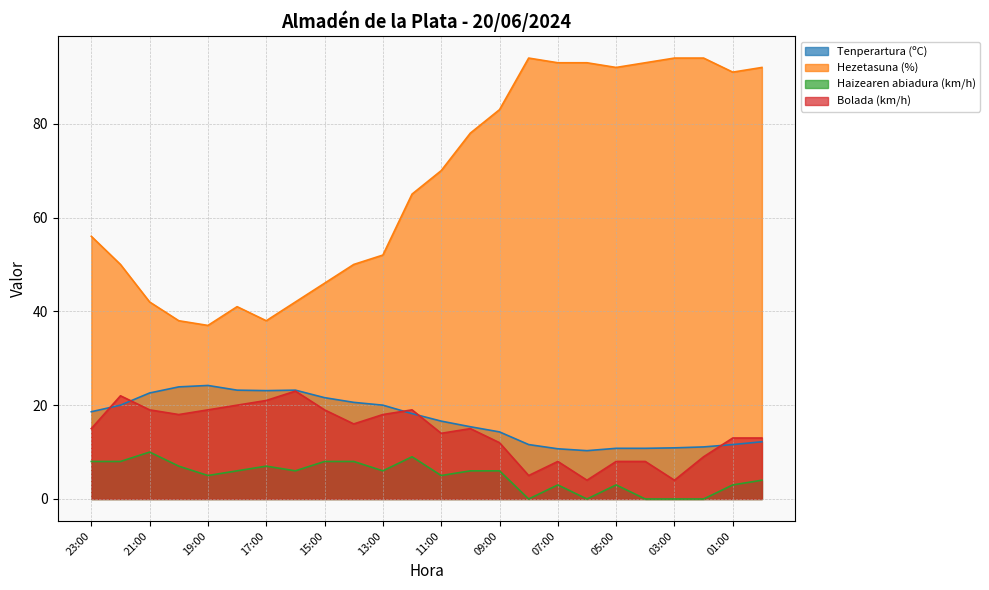

Does the chart have visible grid lines?

Yes